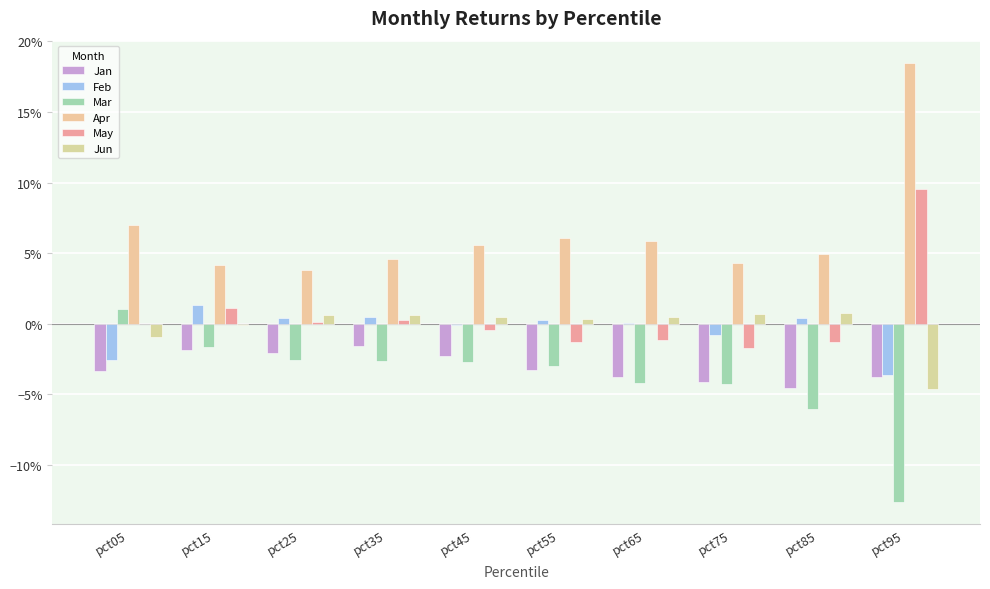

Does the chart contain stacked bars?

No